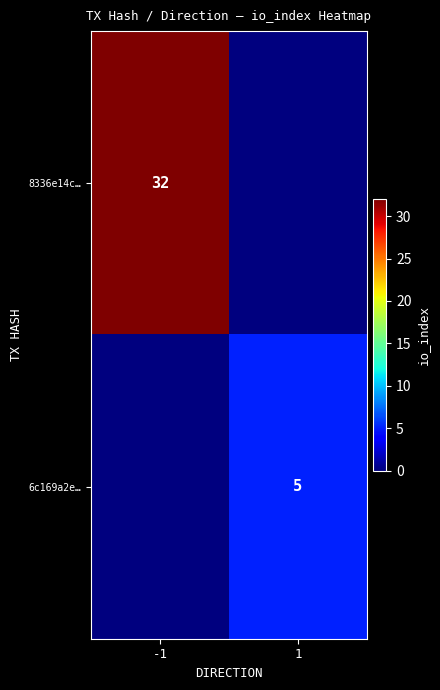

At how many categories does at least one series exceed 25?

1